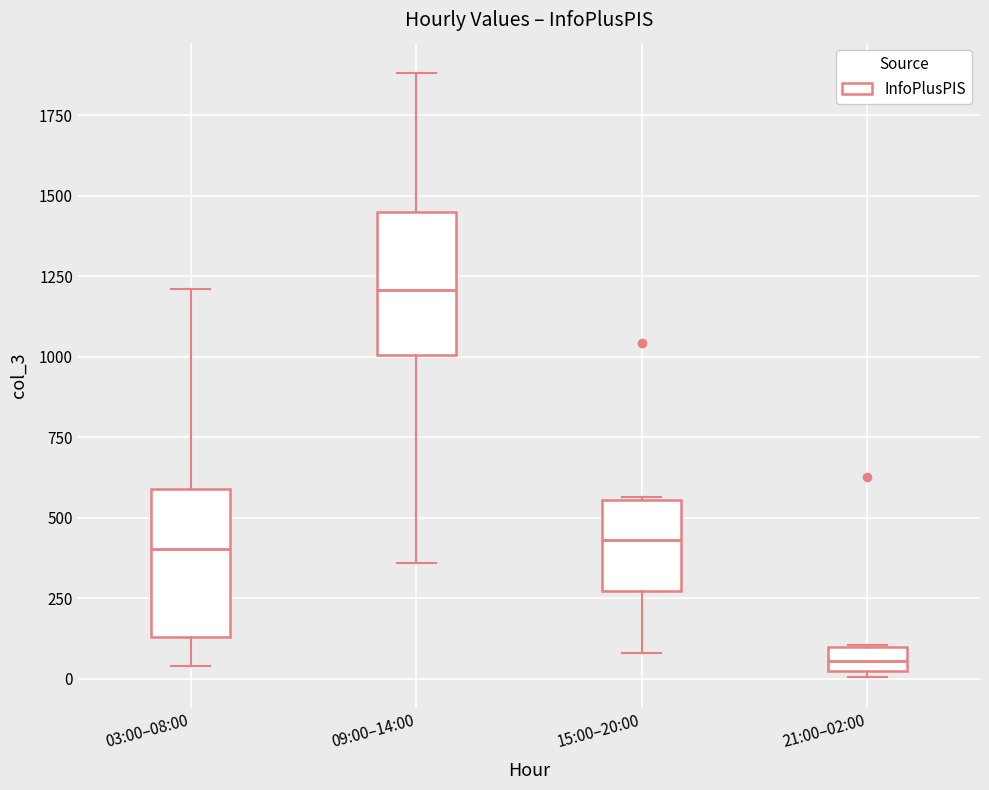

Reading left to right, transcribe this box plot: for each box, give where its median line is, the range the box spans, and where its two whiskers end, as read against the y-axis. The values are not printed on the chart, so give them approximately, as read against the axis.

03:00–08:00: median 400, box 150 to 600, whiskers 50 to 1200
09:00–14:00: median 1200, box 1000 to 1450, whiskers 350 to 1900
15:00–20:00: median 450, box 250 to 550, whiskers 100 to 550
21:00–02:00: median 50, box 0 to 100, whiskers 0 (just below the box's lower edge) to 100